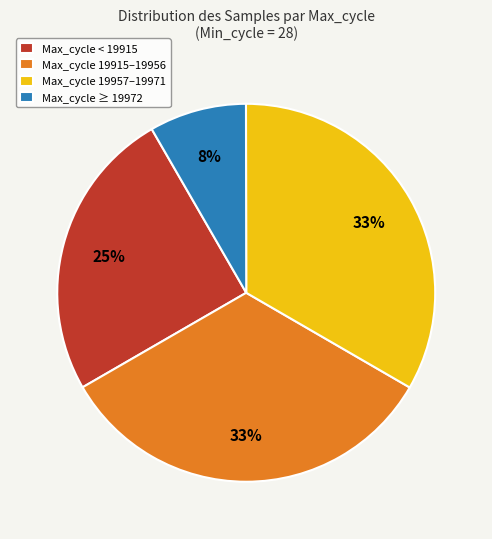

How many slices are in this pie chart?

4